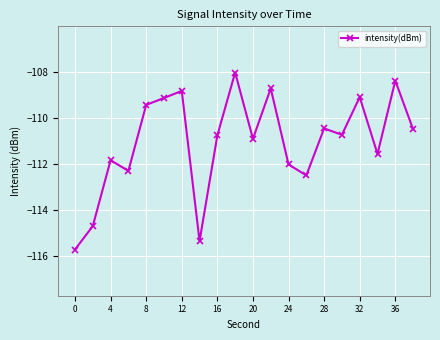

True or false: the data has more than 0 interior local peaks.

True